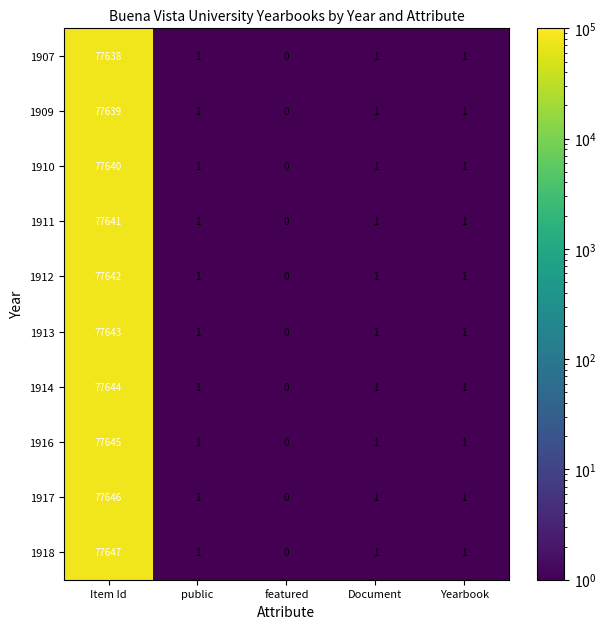

Which series changed the most between Item Id and Yearbook?

1918